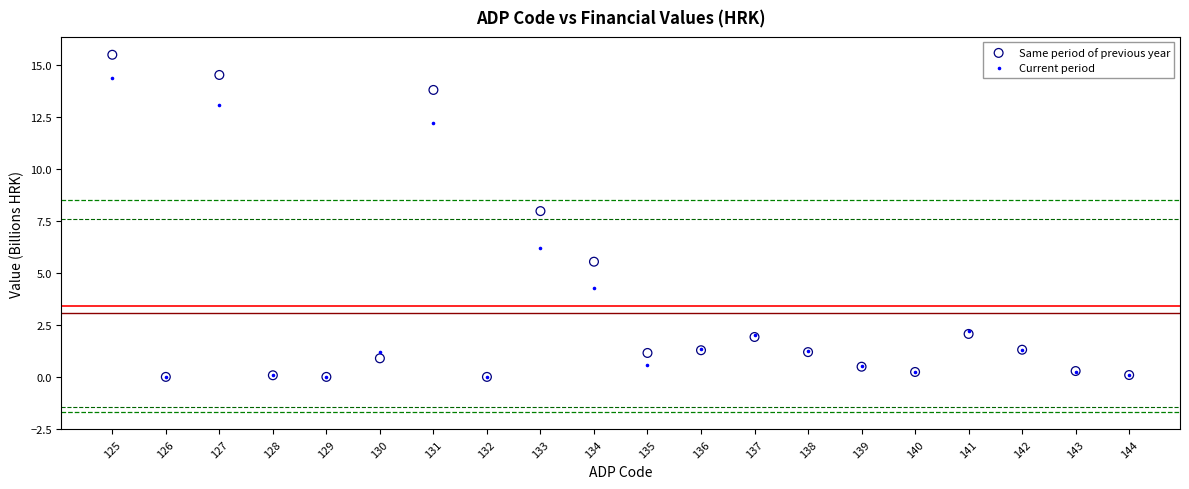

In the Same period of previous year series, what Y value is closest to 7?

8.0